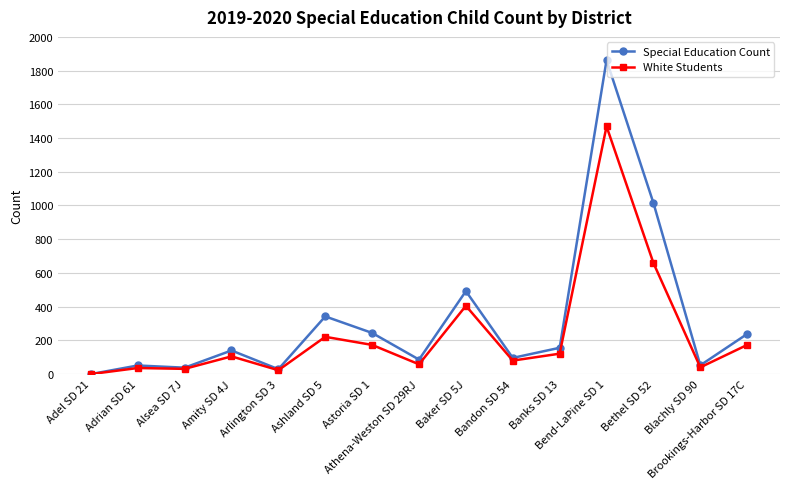

How many lines are shown in the chart?

2